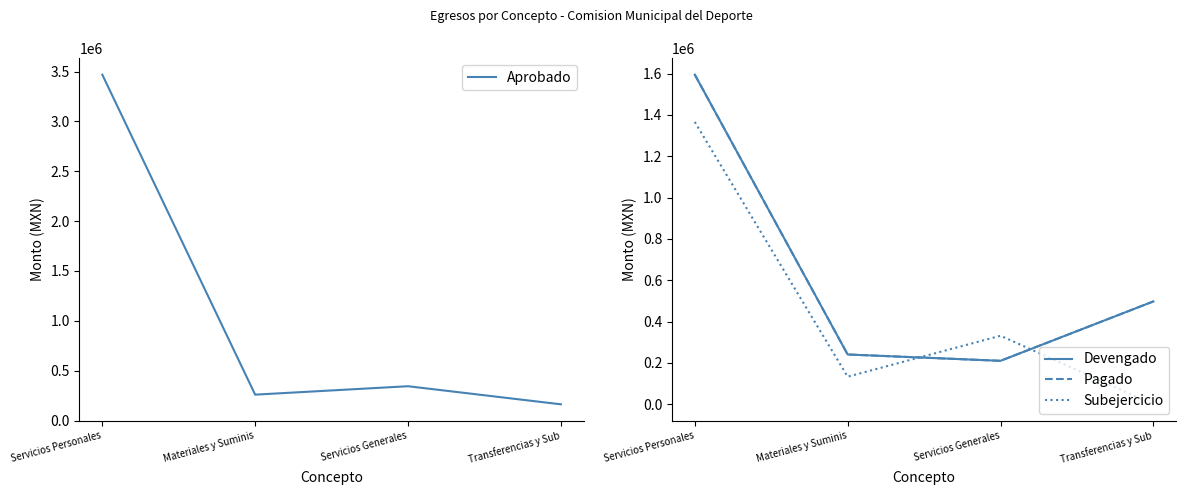

At which category is the sum across all series the highest?

Servicios Personales